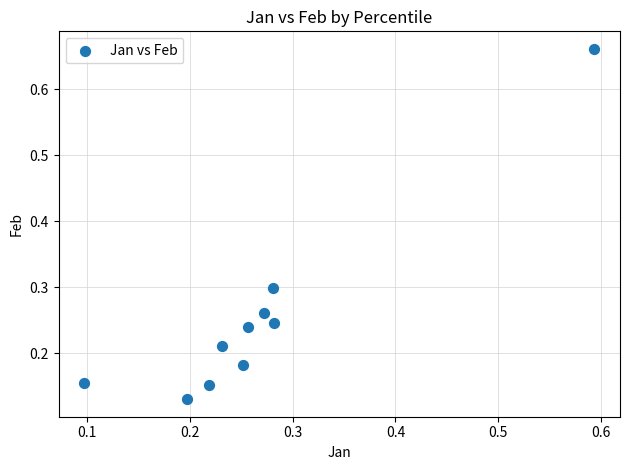

What is the range of X values (max minus min)?

0.5